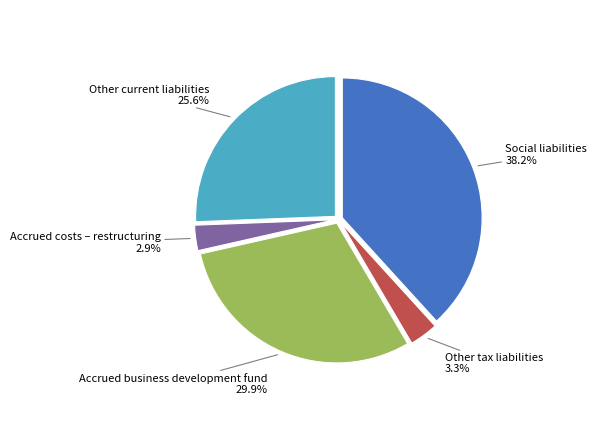

To the nearest percent, what is the difference between the Social liabilities and Other current liabilities slice percentages?

13%